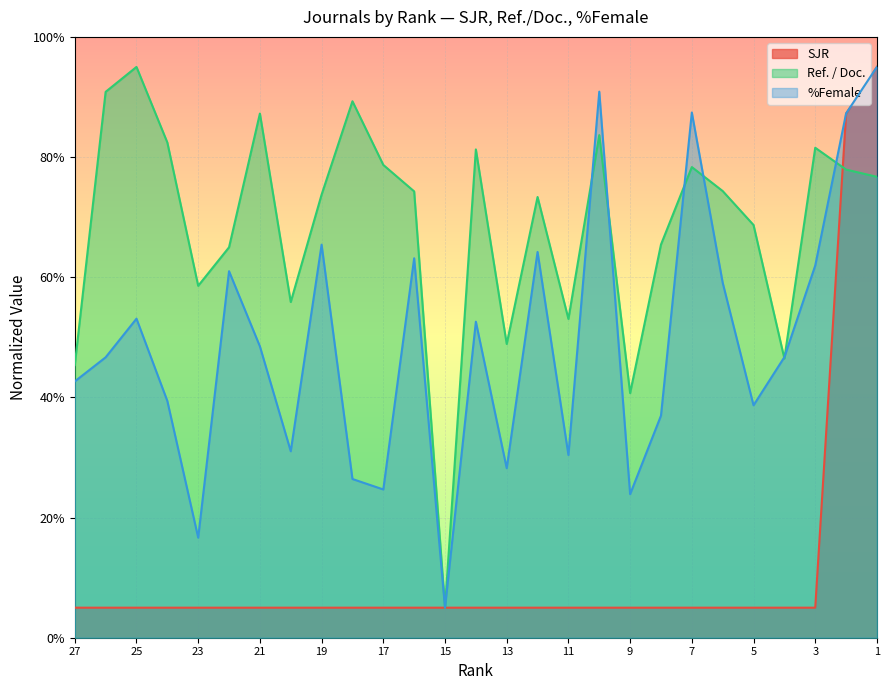

Reading left to right, what are all the values shown in this chart?

SJR: 27=5.0	26=5.0	25=5.0	24=5.0	23=5.0	22=5.0	21=5.0	20=5.0	19=5.0	18=5.0	17=5.0	16=5.0	15=5.0	14=5.0	13=5.0	12=5.0	11=5.0	10=5.0	9=5.0	8=5.0	7=5.0	6=5.0	5=5.0	4=5.0	3=5.0	2=87.2	1=95.0
Ref. / Doc.: 27=45.4	26=90.9	25=95.0	24=82.4	23=58.6	22=65.0	21=87.2	20=55.9	19=73.8	18=89.3	17=78.7	16=74.3	15=5.0	14=81.3	13=48.9	12=73.4	11=53.1	10=83.7	9=40.7	8=65.4	7=78.3	6=74.3	5=68.7	4=46.5	3=81.5	2=77.9	1=76.7
%Female: 27=42.7	26=46.7	25=53.1	24=39.4	23=16.7	22=61.0	21=48.5	20=31.0	19=65.4	18=26.4	17=24.7	16=63.2	15=5.0	14=52.6	13=28.2	12=64.2	11=30.4	10=90.9	9=23.9	8=37.0	7=87.4	6=59.1	5=38.7	4=46.7	3=61.9	2=87.3	1=95.0